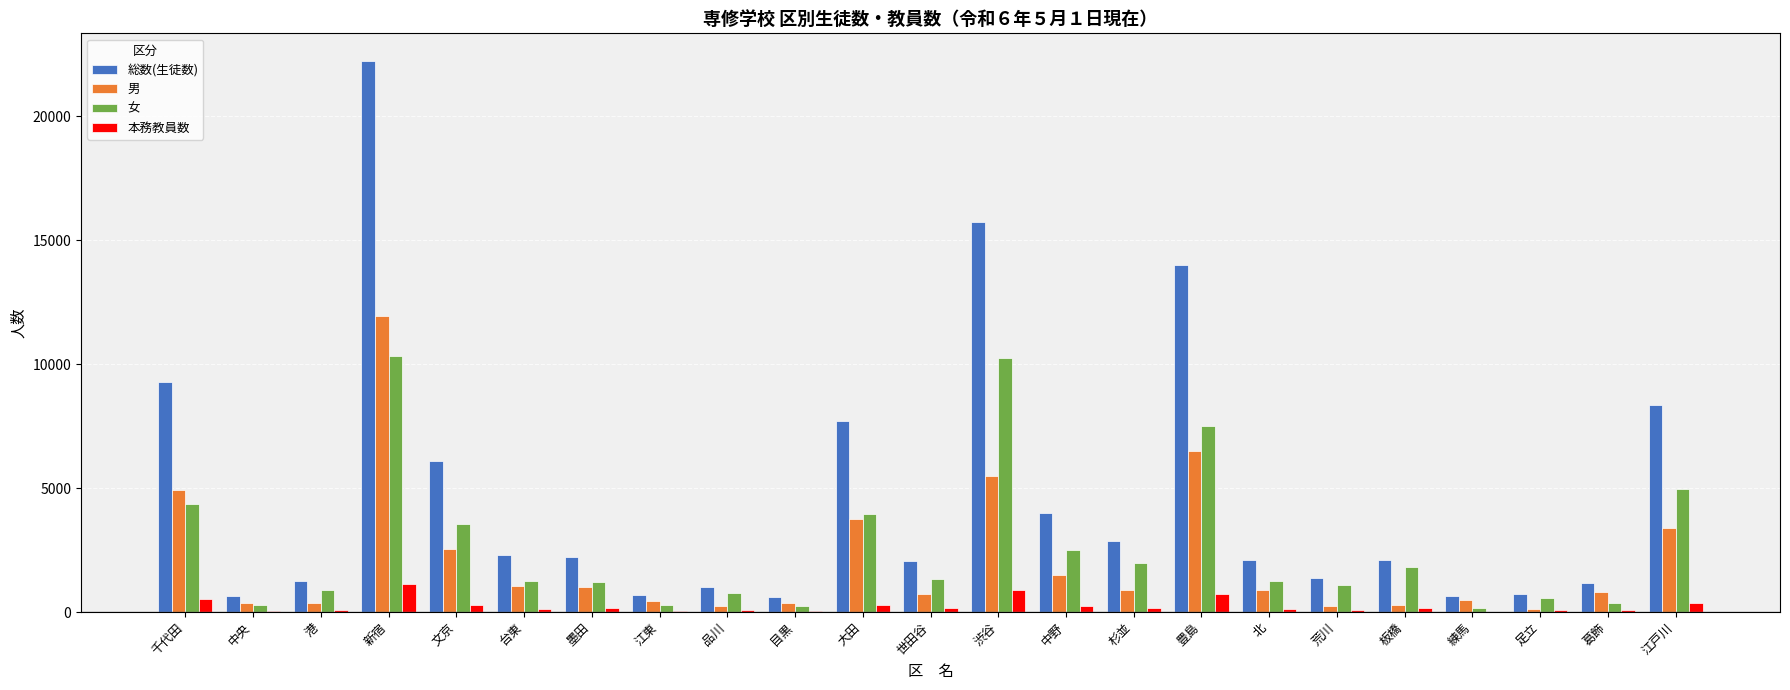

Which label corresponds to the largest value in the chart?

新宿